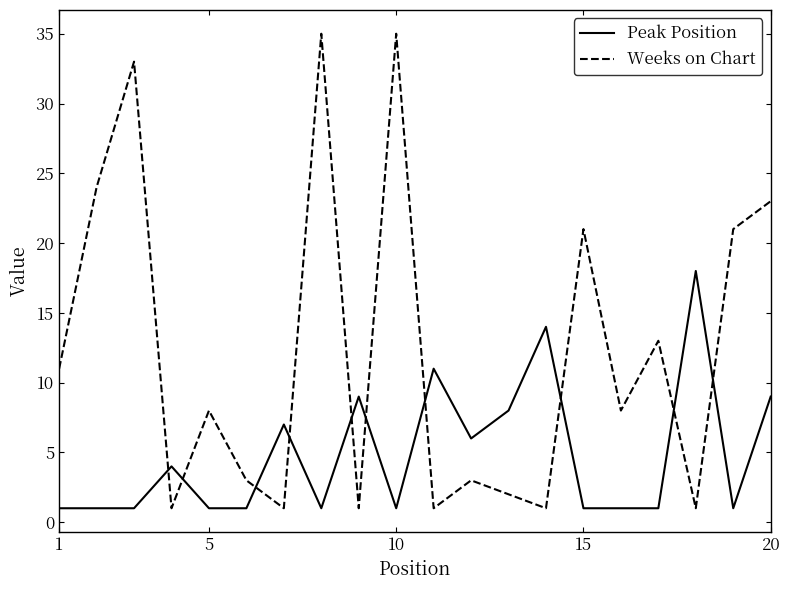

List the series in order of their peak value, highest first.

Weeks on Chart, Peak Position